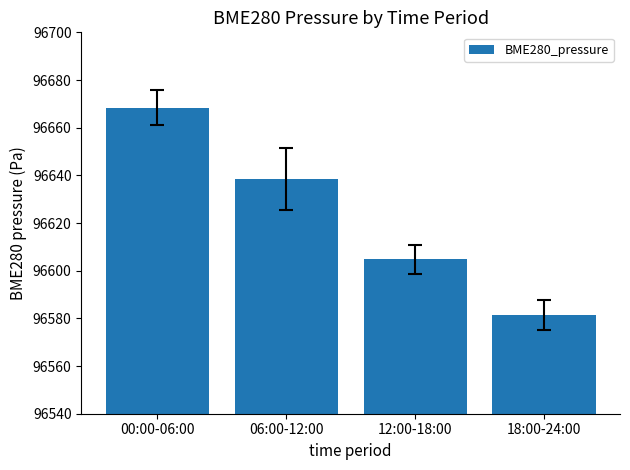

Between 00:00-06:00 and 06:00-12:00, which is larger?

00:00-06:00